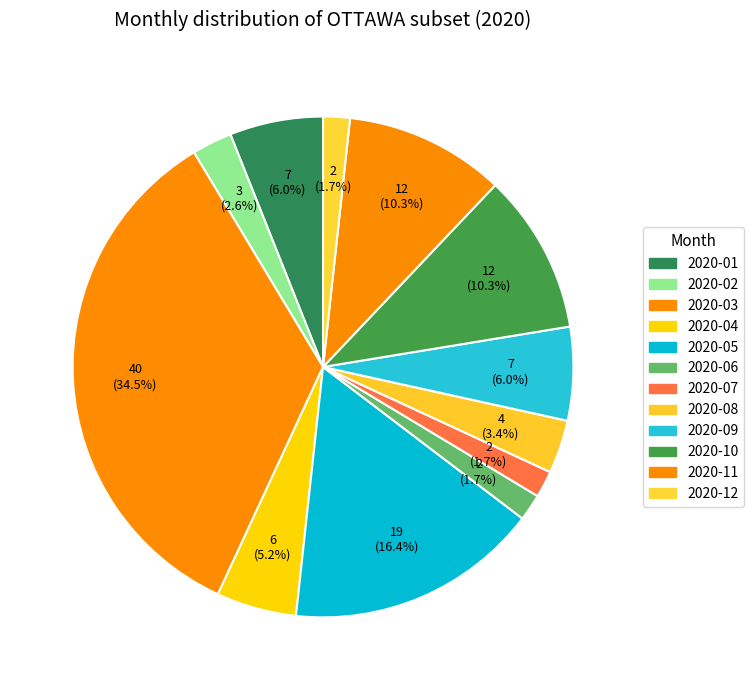

What is the ratio of the value at 2020-06 to the value at 2020-10?

0.2